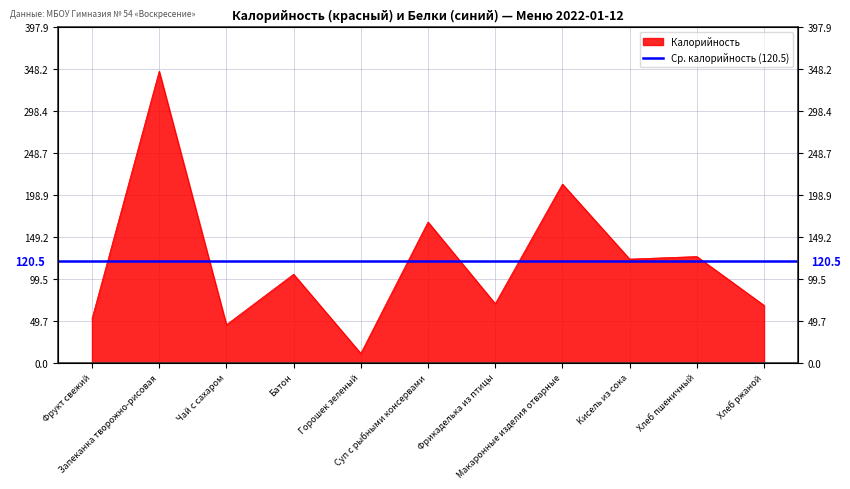

At which category does the chart reach its minimum across all series?

Горошек зеленый